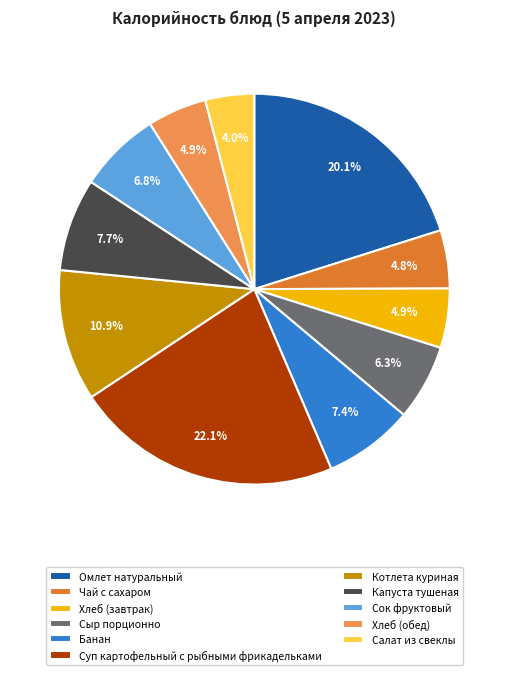

Between Омлет натуральный and Хлеб (обед), which is larger?

Омлет натуральный